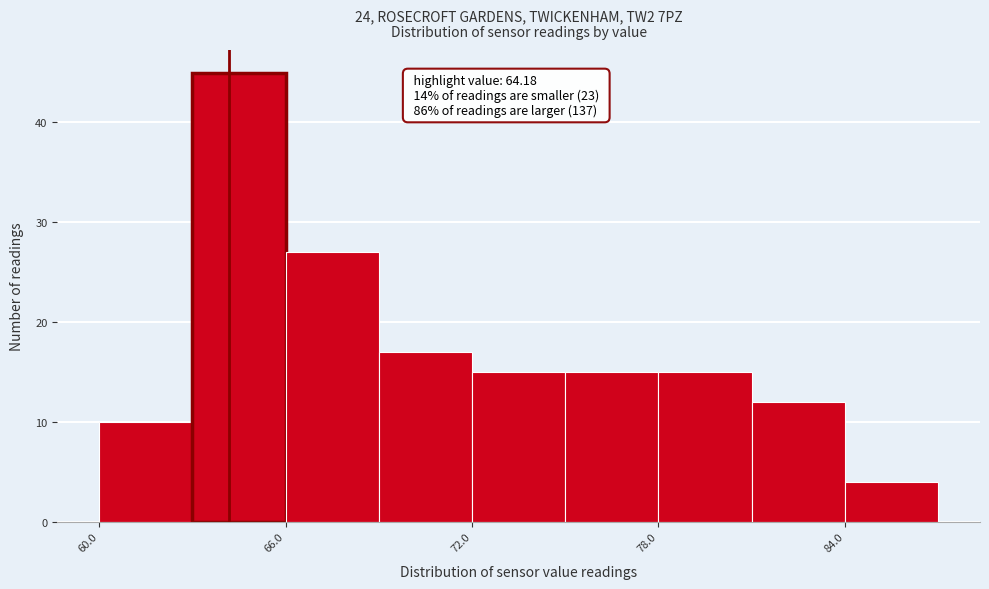

Around what value on the x-axis is the tallest bar? Give the approximate position of its centre, as read against the axis.

65